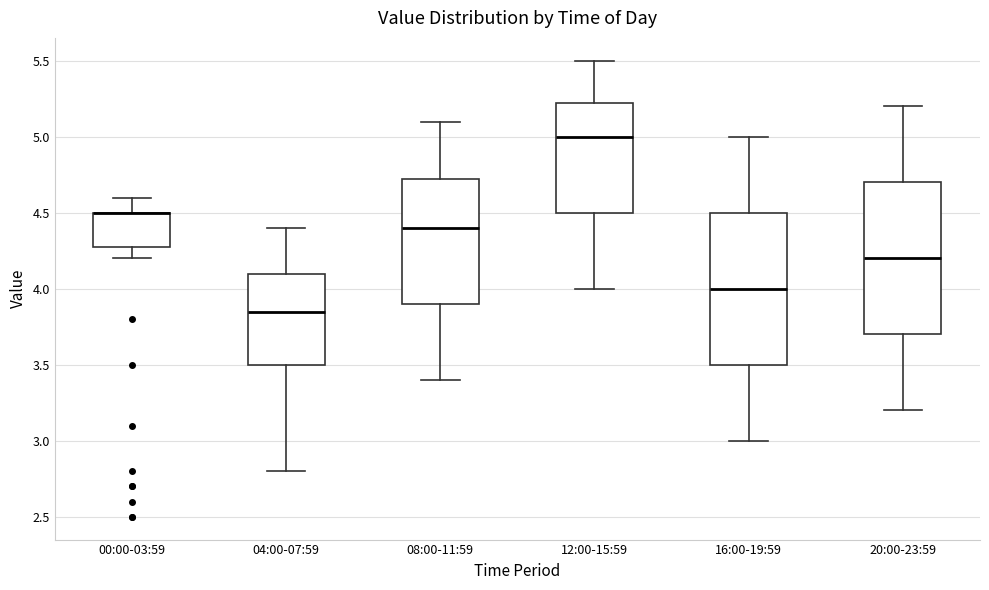

Where is the upper edge of the box for 12:00-15:59 on the y-axis? The values are not printed on the chart, so give them approximately, as read against the axis.

5.25